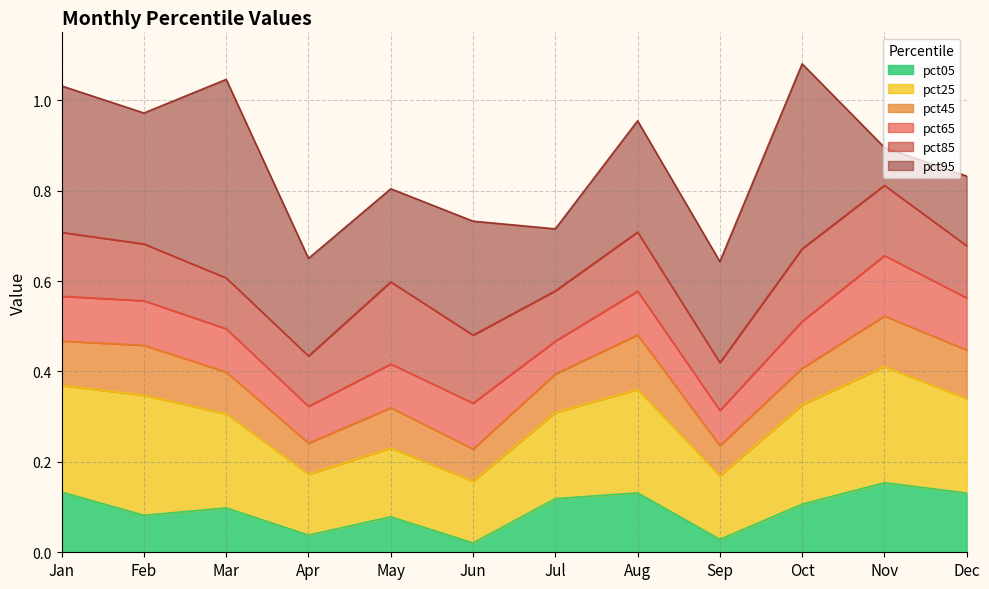

What is the value of the pct25 point at the 12th from the left?

0.3